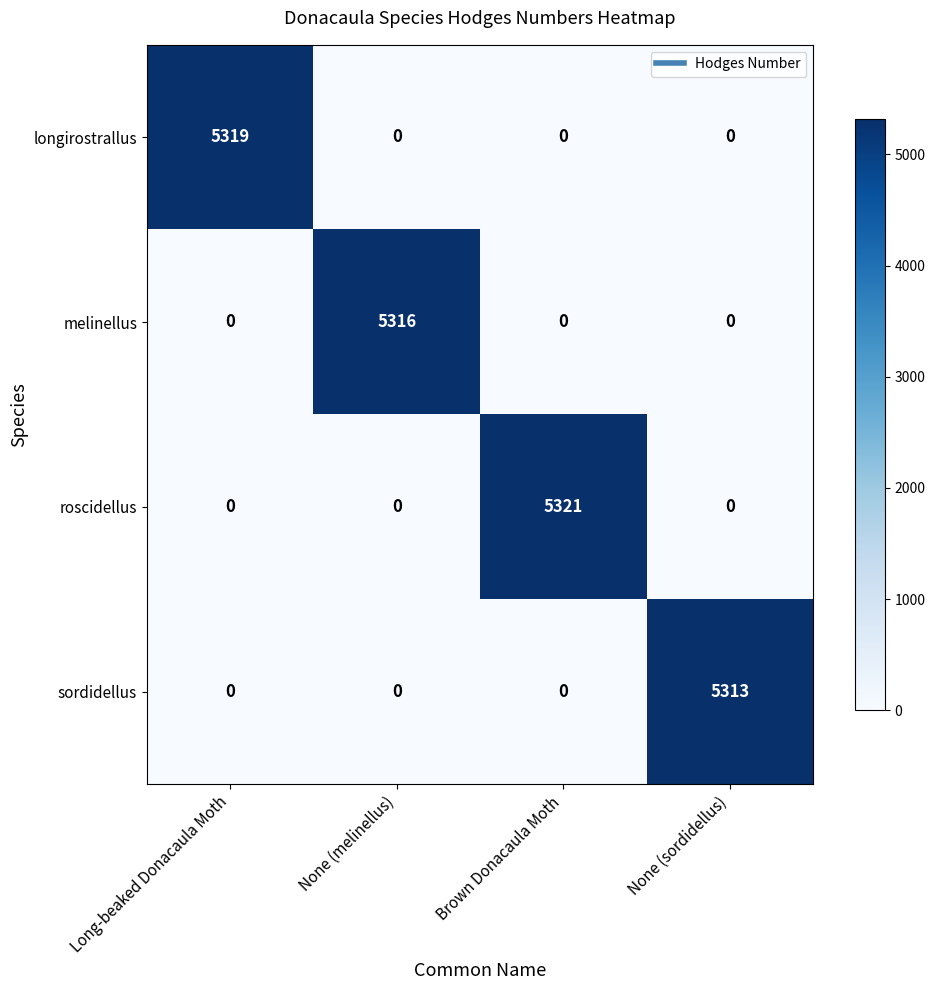

What is the approximate value of sordidellus at None (sordidellus), to the nearest 100?

5300